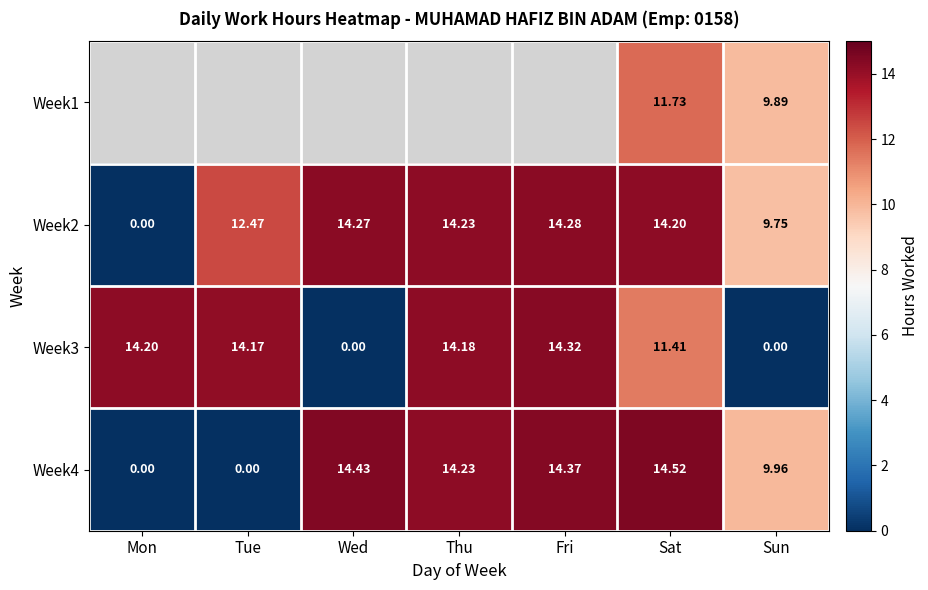

At which label does Week4 first exceed 14?

Wed